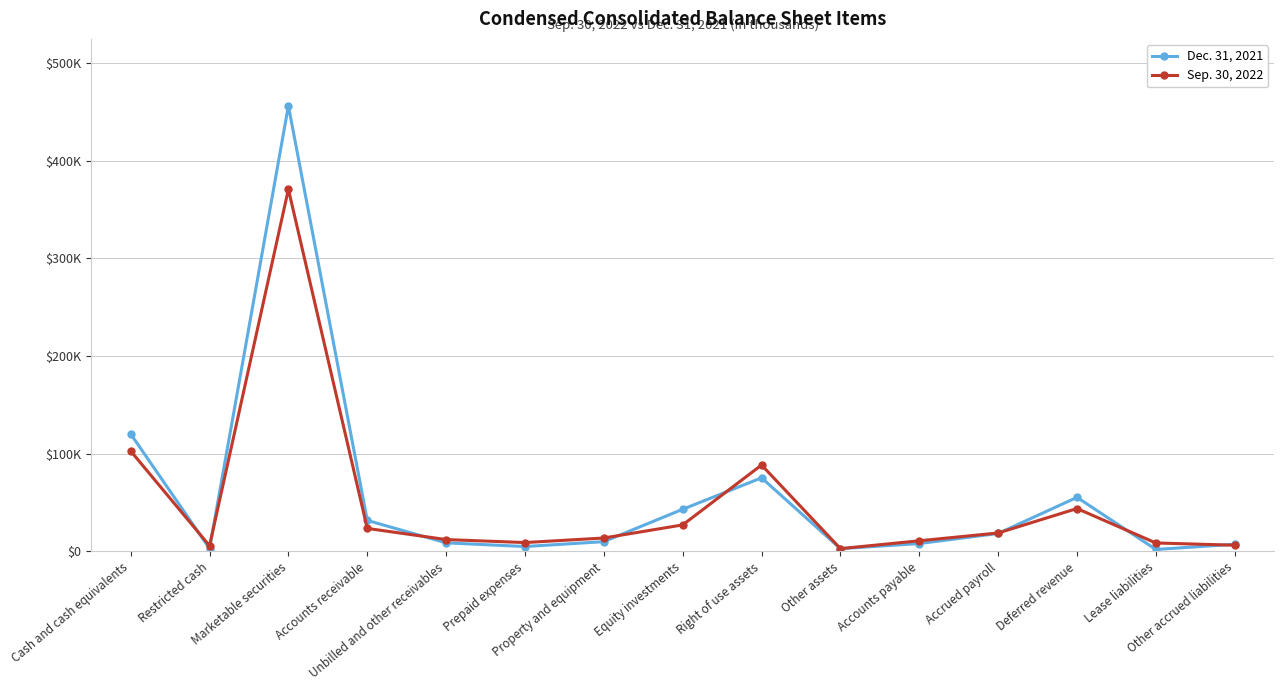

Does the chart have visible grid lines?

Yes